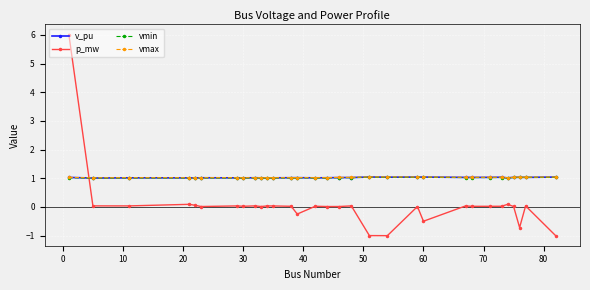

Which series has the largest range (max minus min)?

p_mw